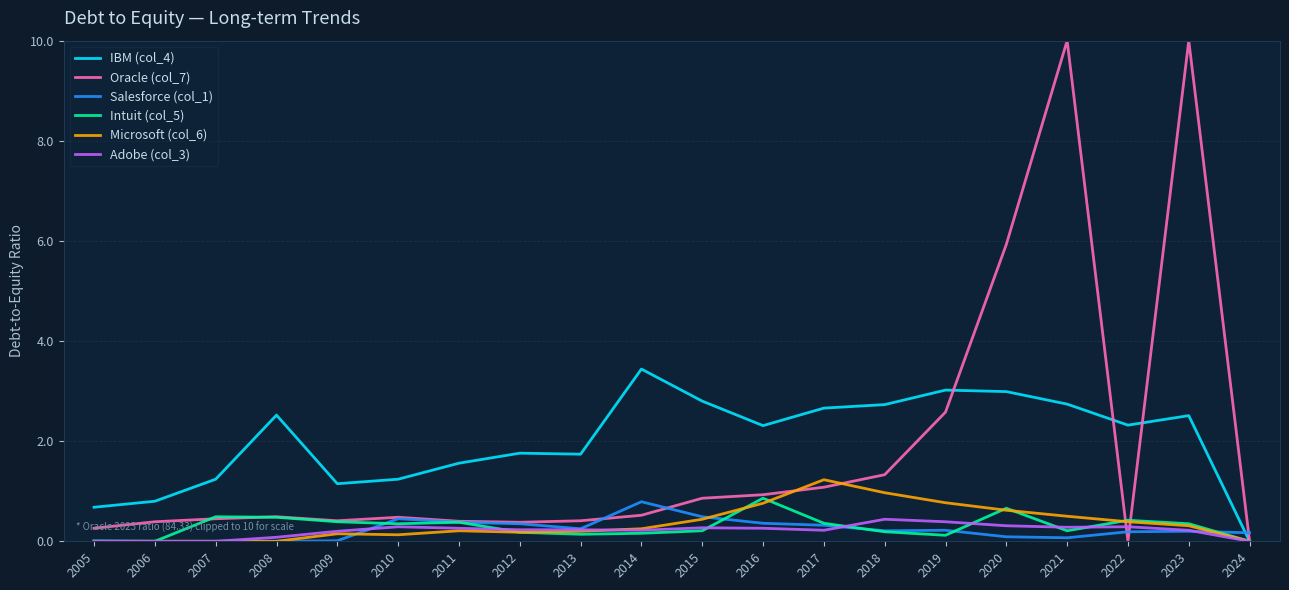

The Salesforce (col_1) series shows 0.5 at 2007. True or false?

False